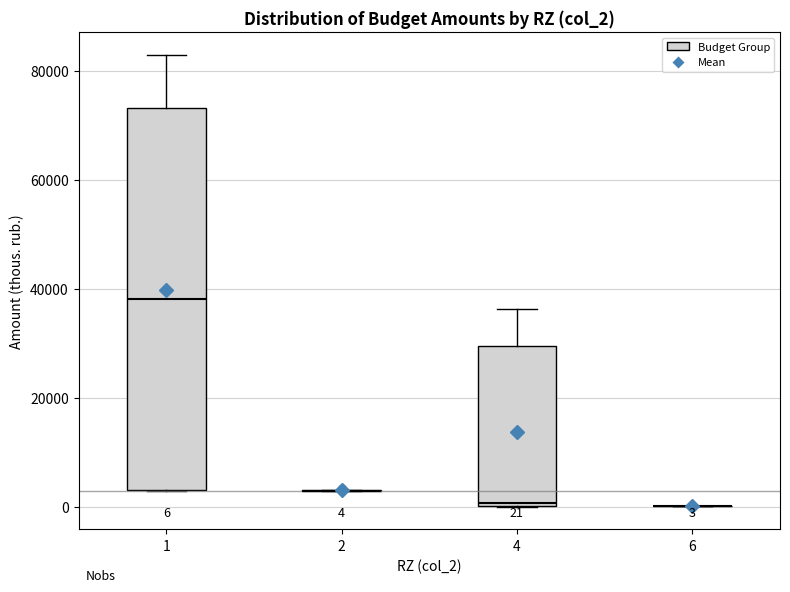

Which box is the tallest, from its lower edge to its upper edge?

1